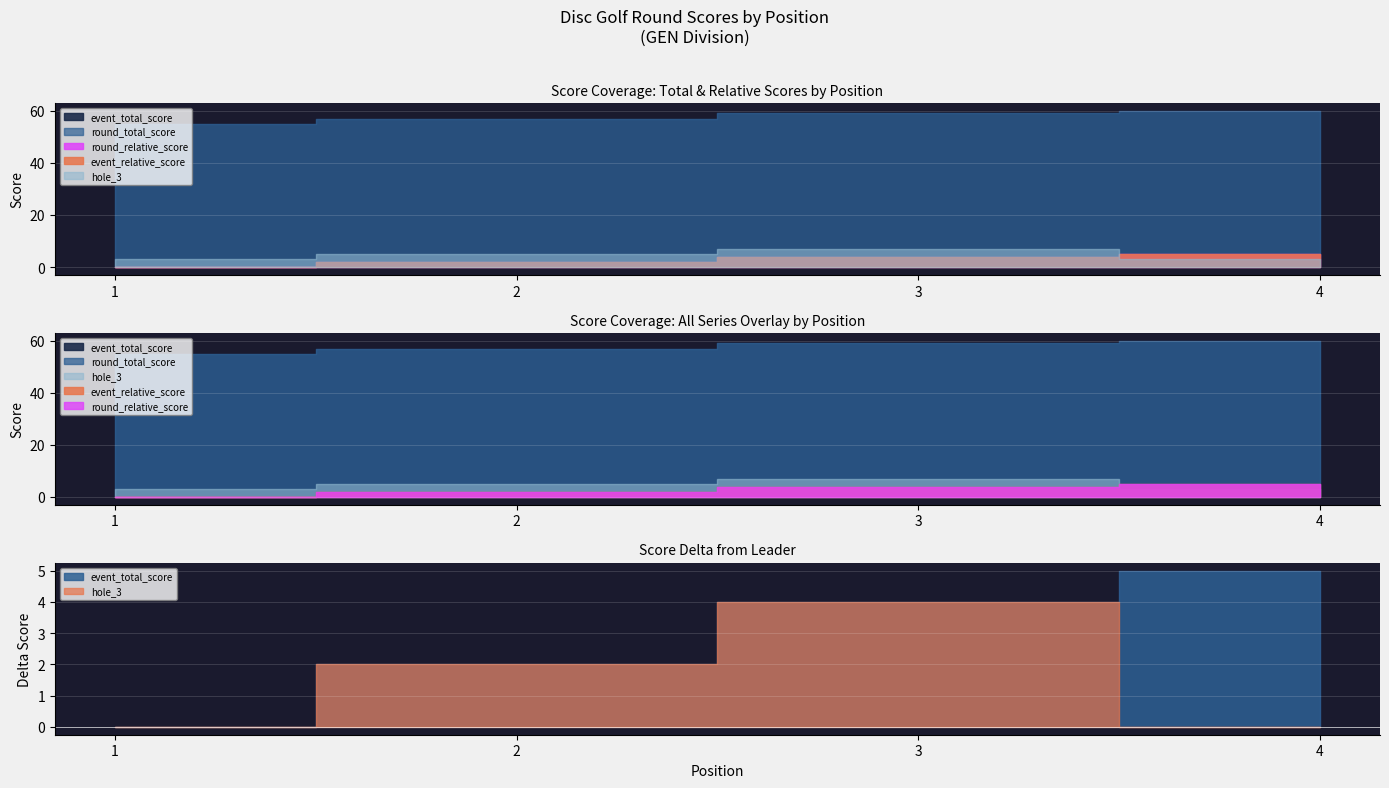

True or false: hole_3 and event_relative_score cross at least once.

True